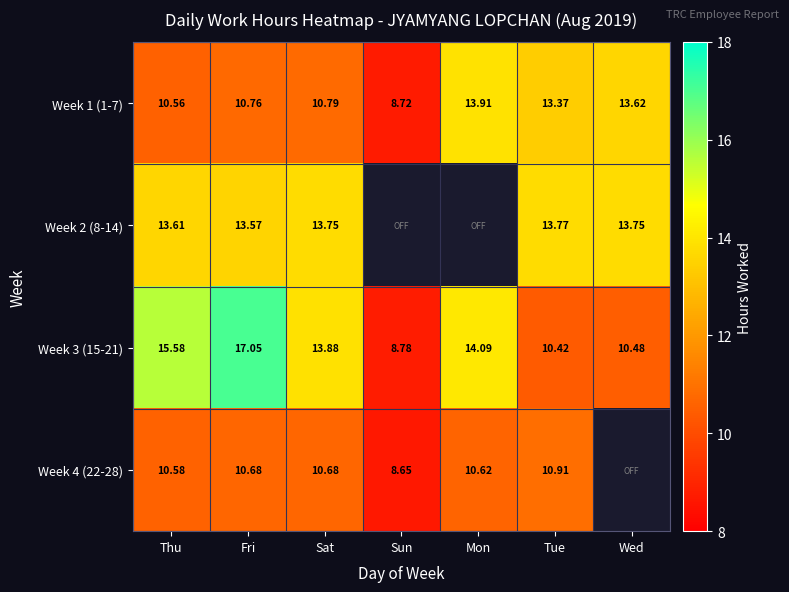

What is the smallest value displayed?

8.7